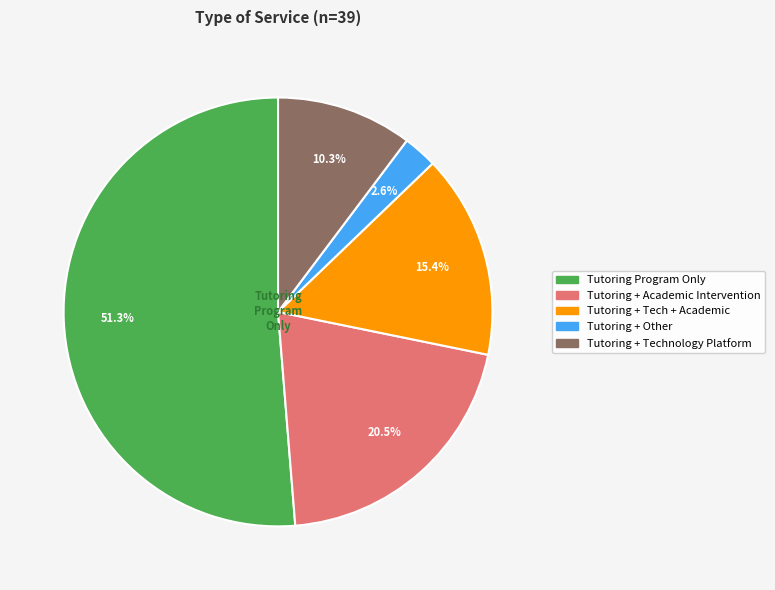

Is there a majority slice in this chart?

Yes